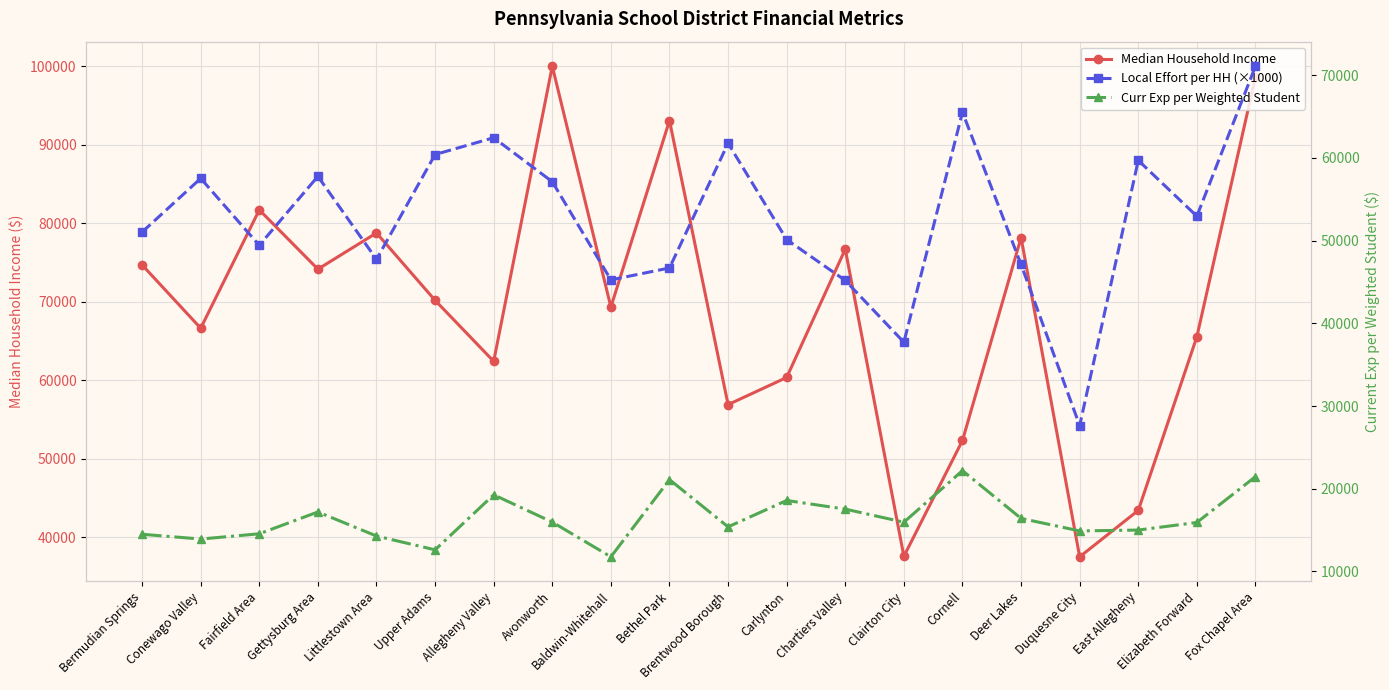

Reading left to right, list all the values displayed in this chart.

Median Household Income: 74676.0	66611.0	81687.0	74136.0	78750.0	70165.0	62390.0	100000.0	69306.0	93066.0	56875.0	60337.0	76683.0	37544.0	52304.0	78155.0	37478.0	43394.0	65520.0	98661.0
Local Effort per HH (×1000): 51040.0	57530.0	49440.0	57780.0	47740.0	60420.0	62450.0	57130.0	45260.0	46700.0	61780.0	50130.0	45190.0	37720.0	65540.0	47130.0	27640.0	59710.0	52960.0	71100.0
Curr Exp per Weighted Student: 14497.6	13921.3	14555.1	17193.9	14284.5	12614.4	19271.8	15968.4	11769.1	21105.1	15394.0	18584.8	17539.2	15954.6	22189.8	16415.4	14901.0	15005.4	15925.1	21462.8